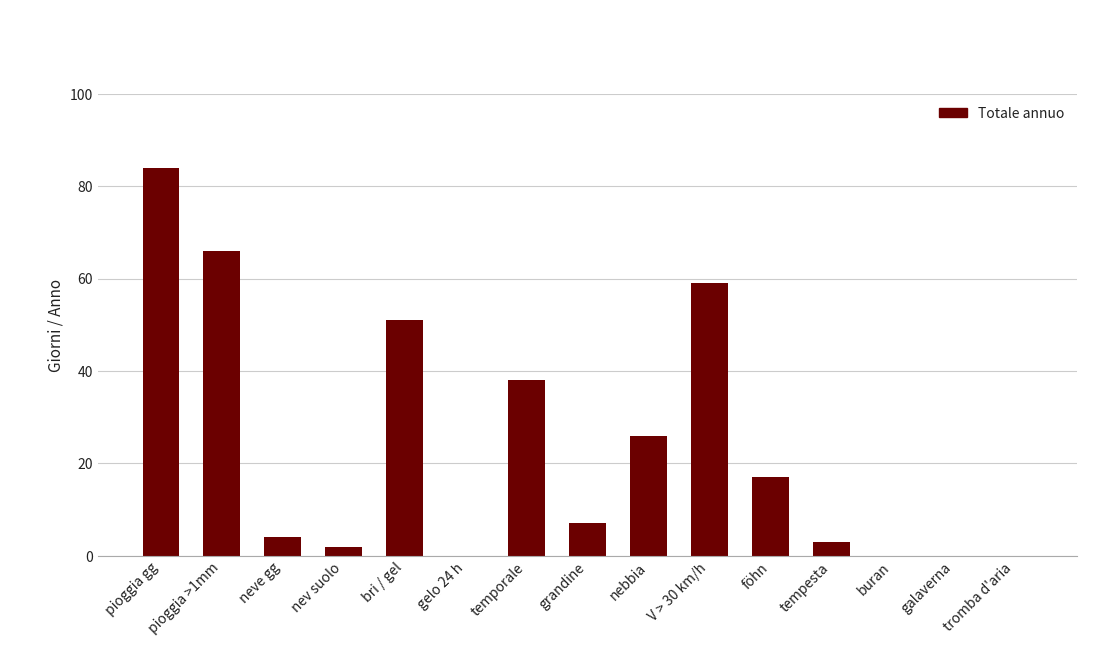

What is the maximum value shown in the chart?

84